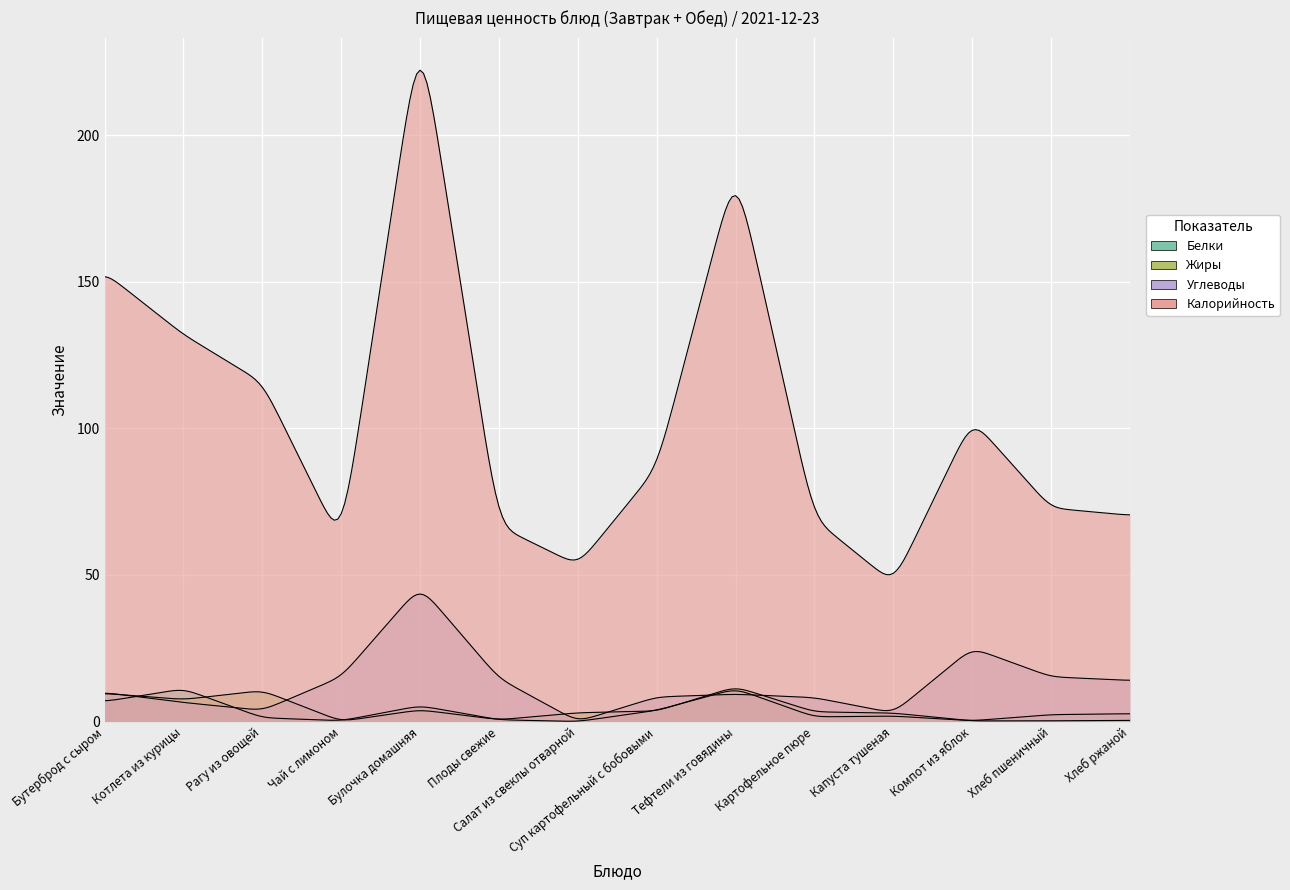

The value of Белки at Котлета из курицы is 11.2. True or false?

True